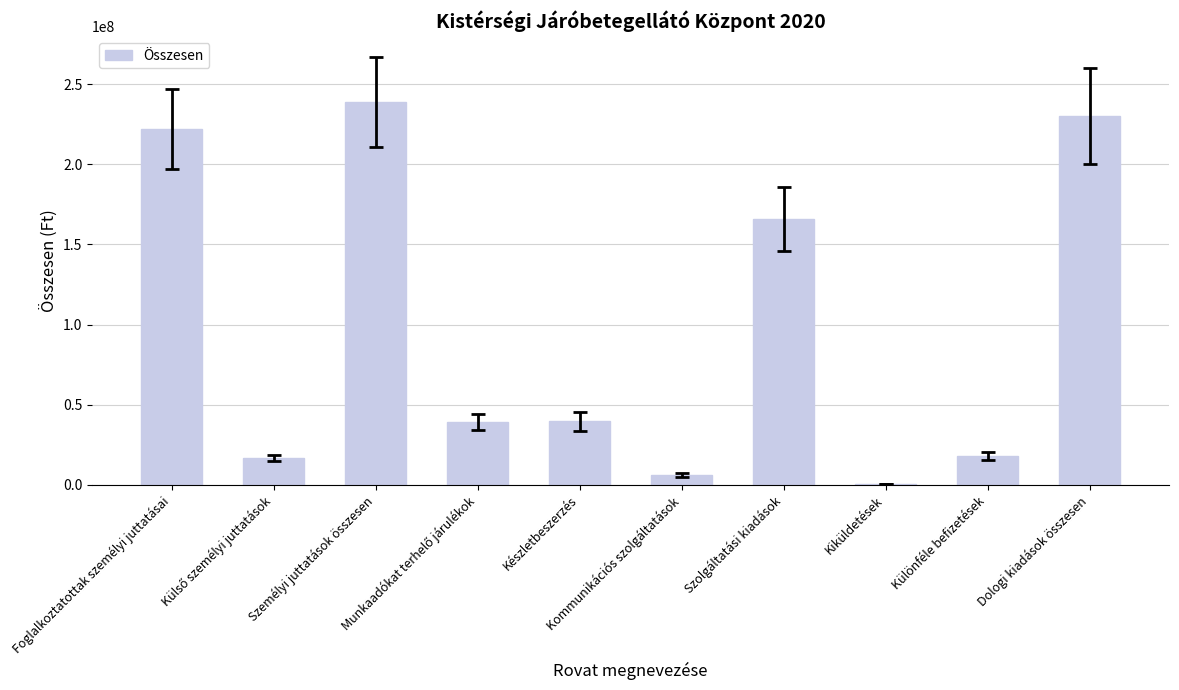

Is it true that the value at Készletbeszerzés is 39671000?

True